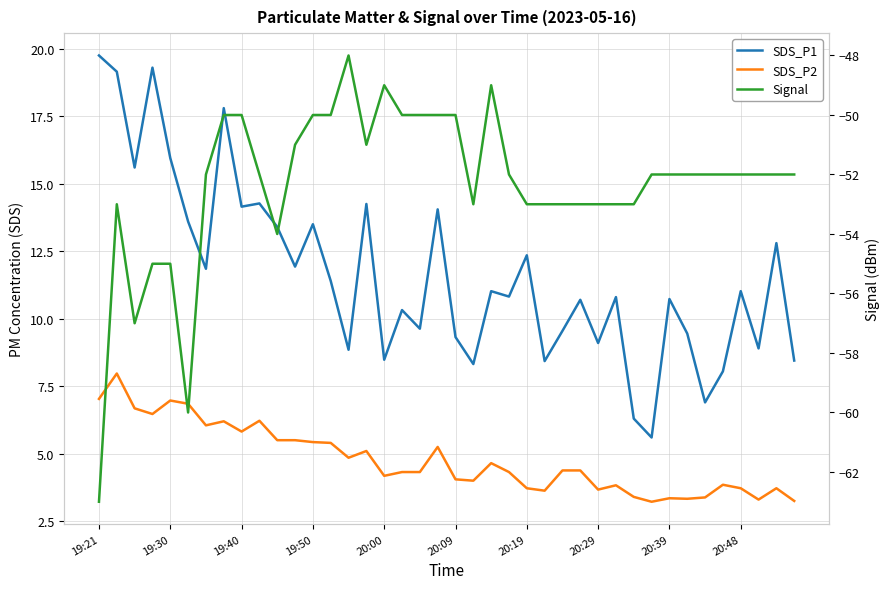

True or false: Signal has a value of -50.0 at 17.

True